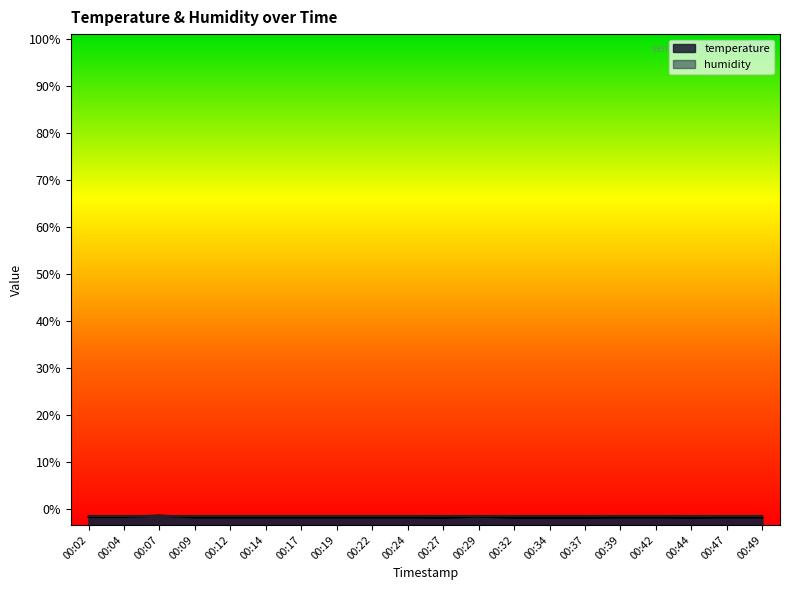

Where is the first local maximum?

00:07